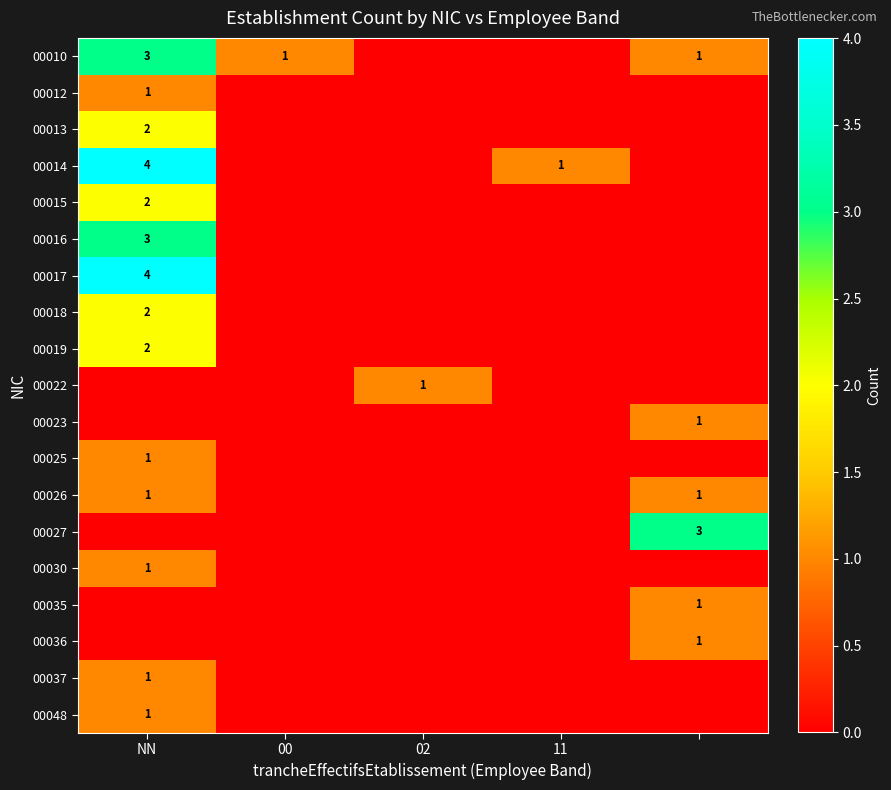

At how many categories does at least one series exceed 0?

5